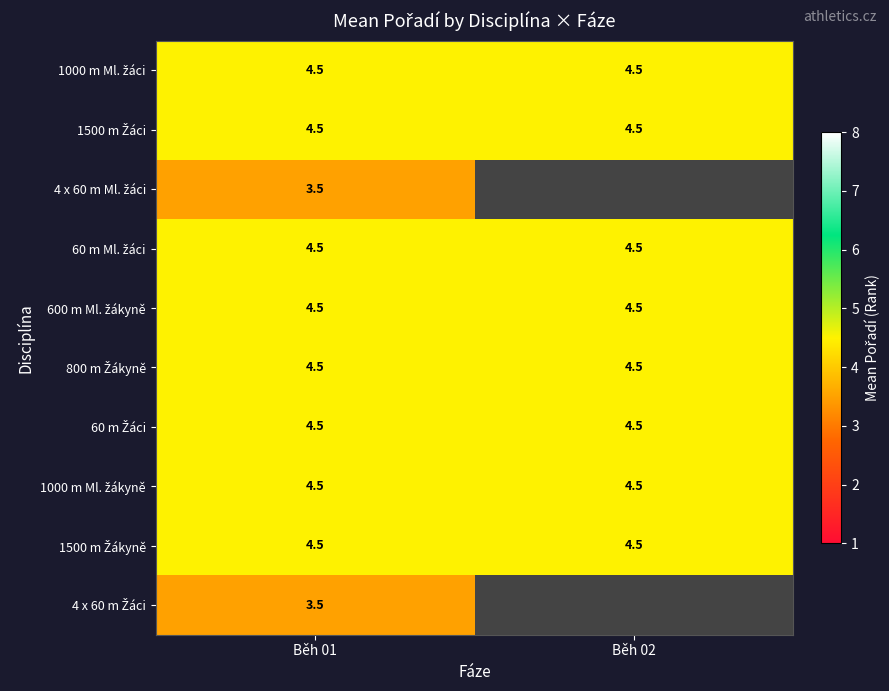

What is the difference between the highest and lowest values at Běh 01?

1.0